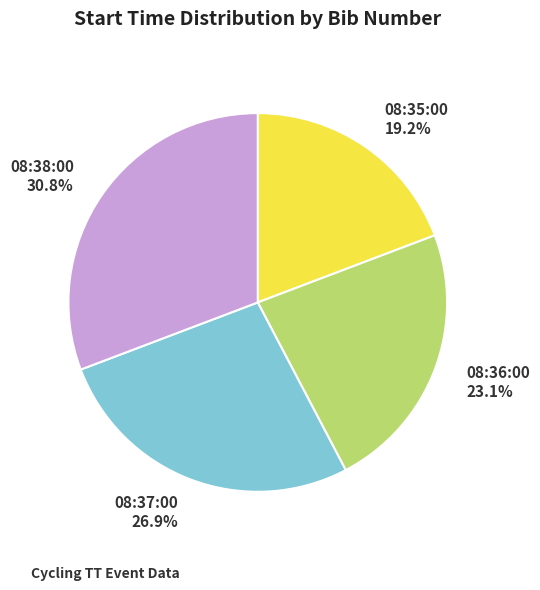

What percentage is the 08:36:00 slice, to the nearest percent?

23%